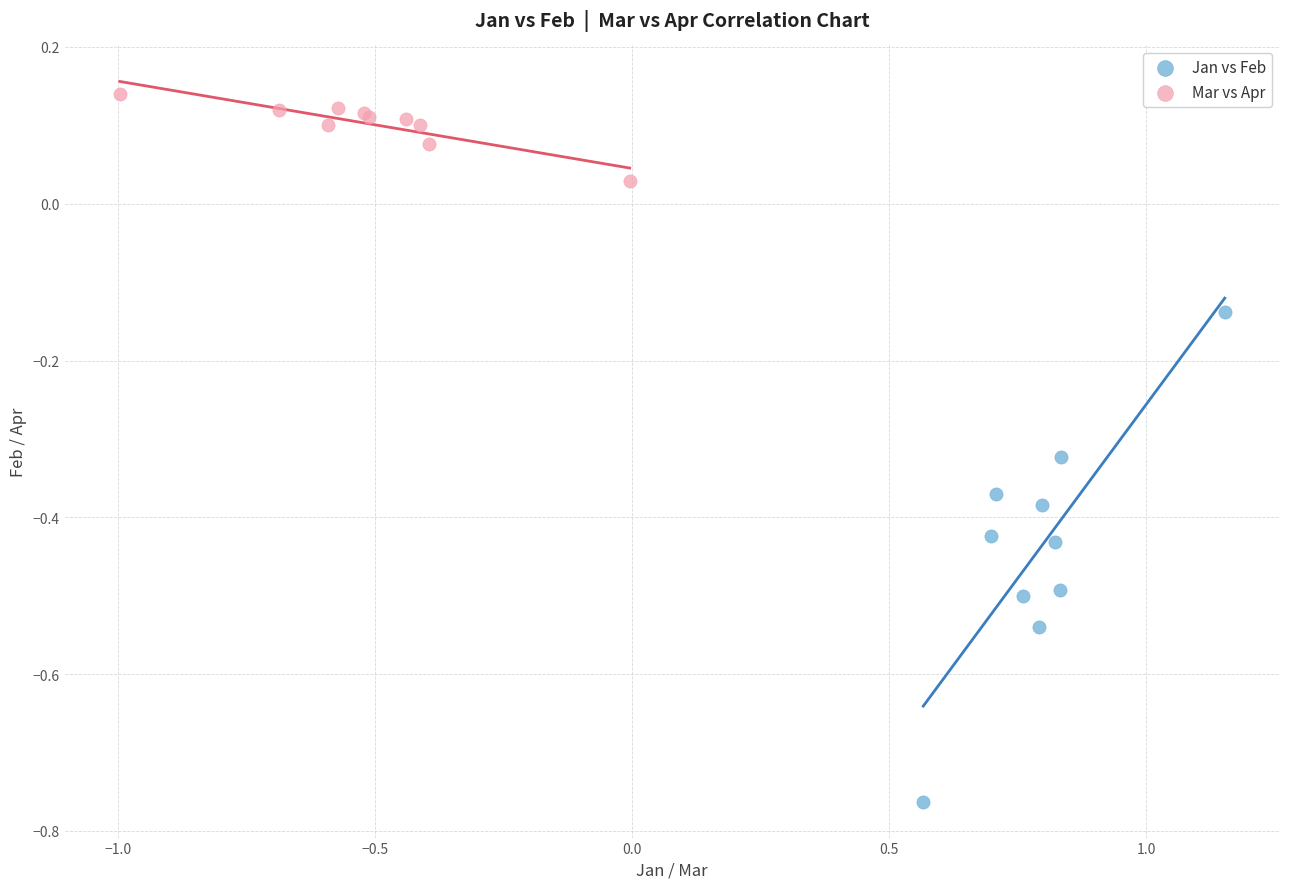

What are all the series names shown in the legend?

Jan vs Feb, Mar vs Apr